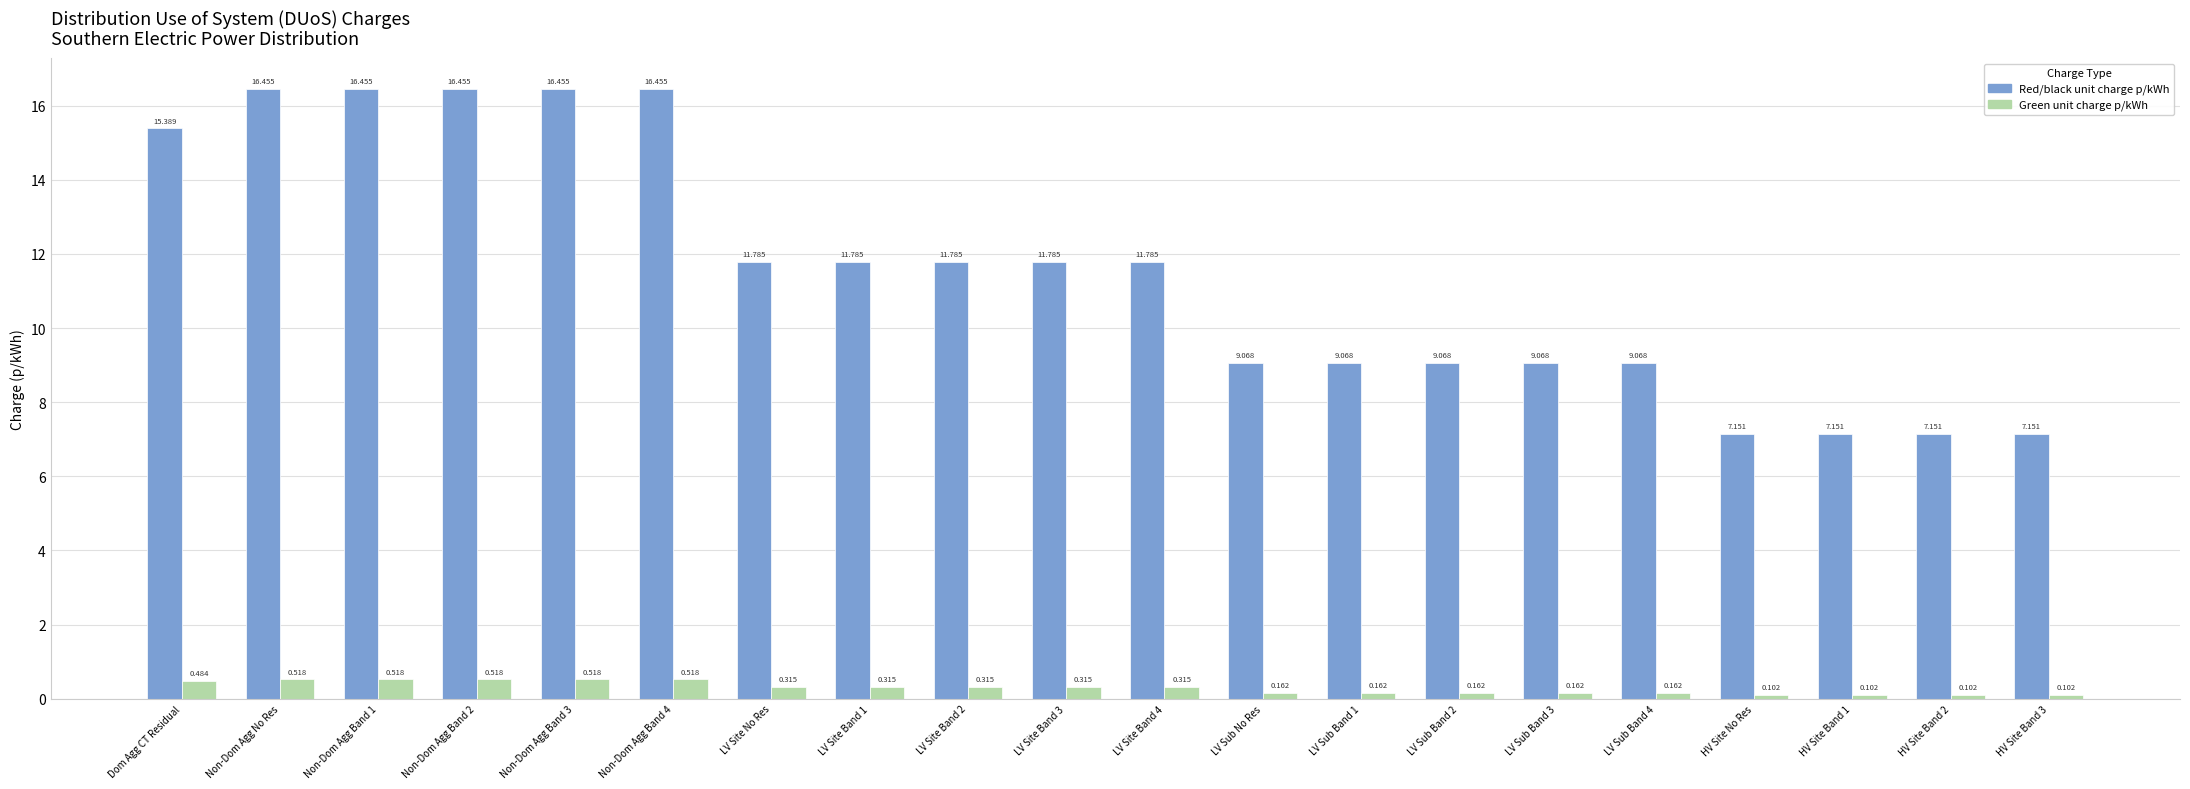

List the series in order of their overall mean, highest first.

Red/black unit charge p/kWh, Green unit charge p/kWh